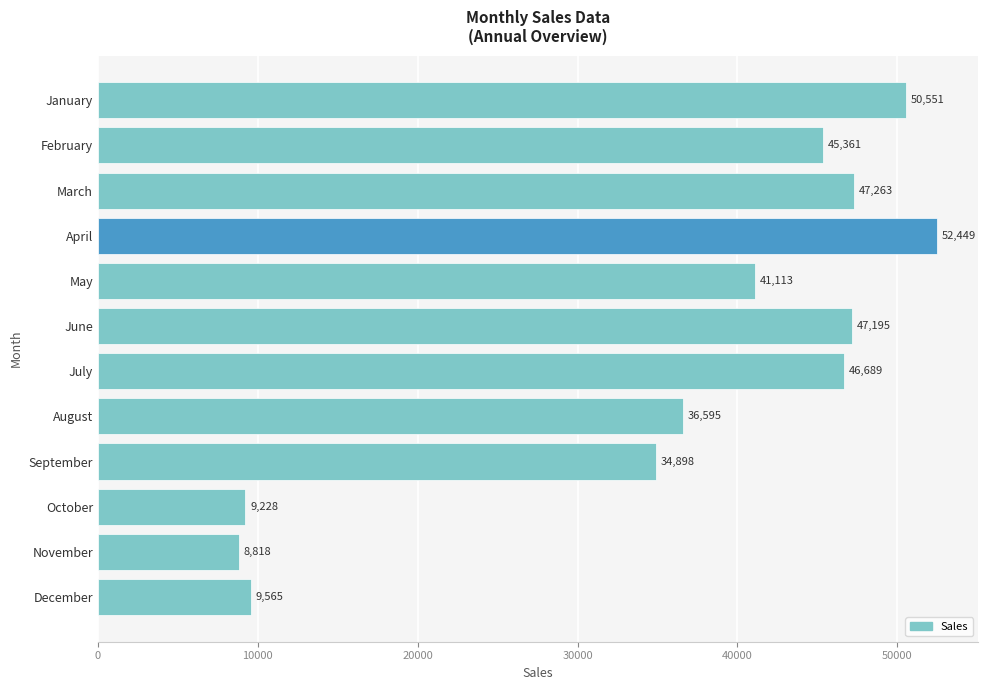

Rank the categories by value from highest to lowest.

April, January, March, June, July, February, May, August, September, December, October, November